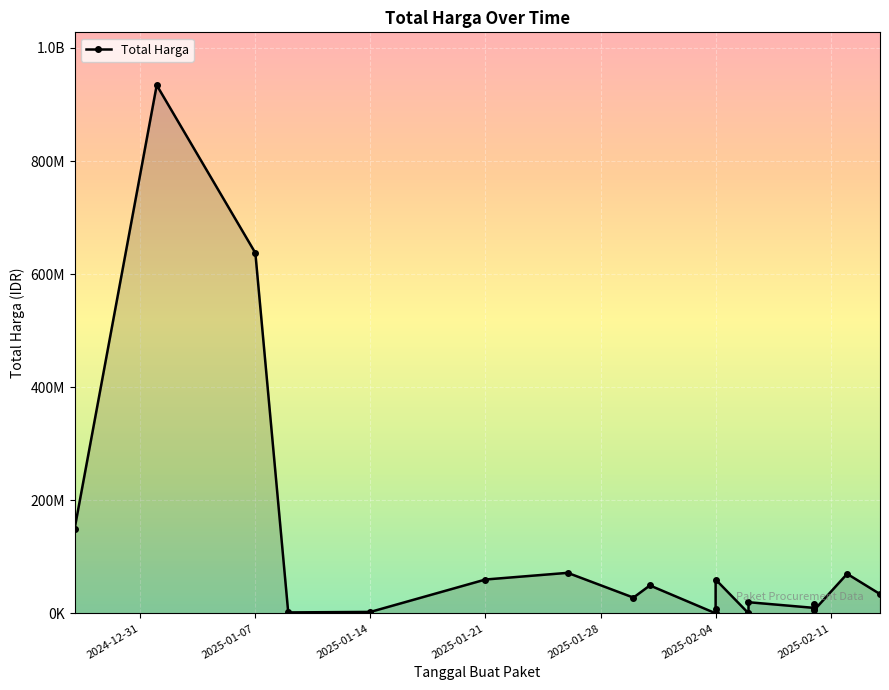

Reading left to right, extract all data points from this chart.

149050000	934200000	637450000	1800000	2700000	60000000	71797000	28000000	49500000	250000	8400000	60000000	300000	1276800	19856000	9800000	17560000	6000000	70000000	34246150